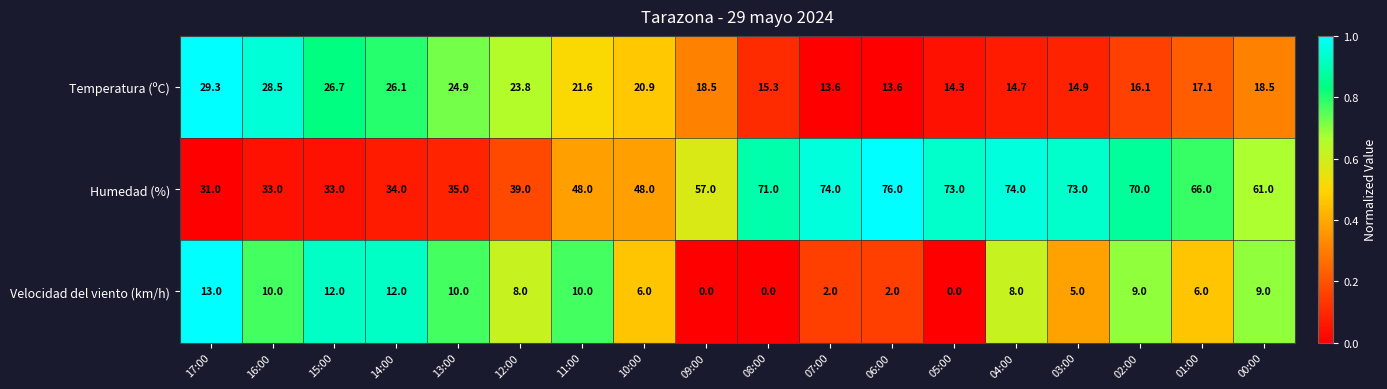

What is the difference between the maximum and minimum values in the Humedad (%) series?

45.0